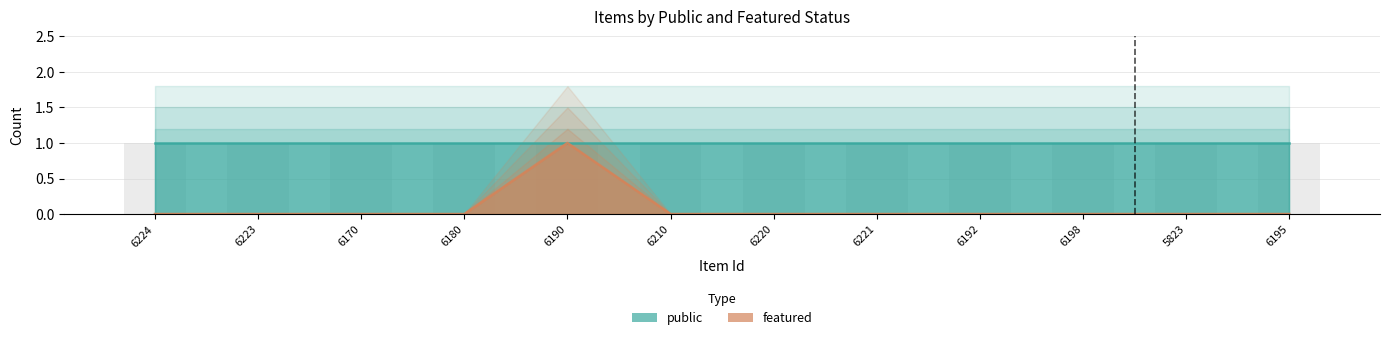

Reading right to left, transcribe all the data shown in this chart.

0	0	0	0	0	0	0	1	0	0	0	0